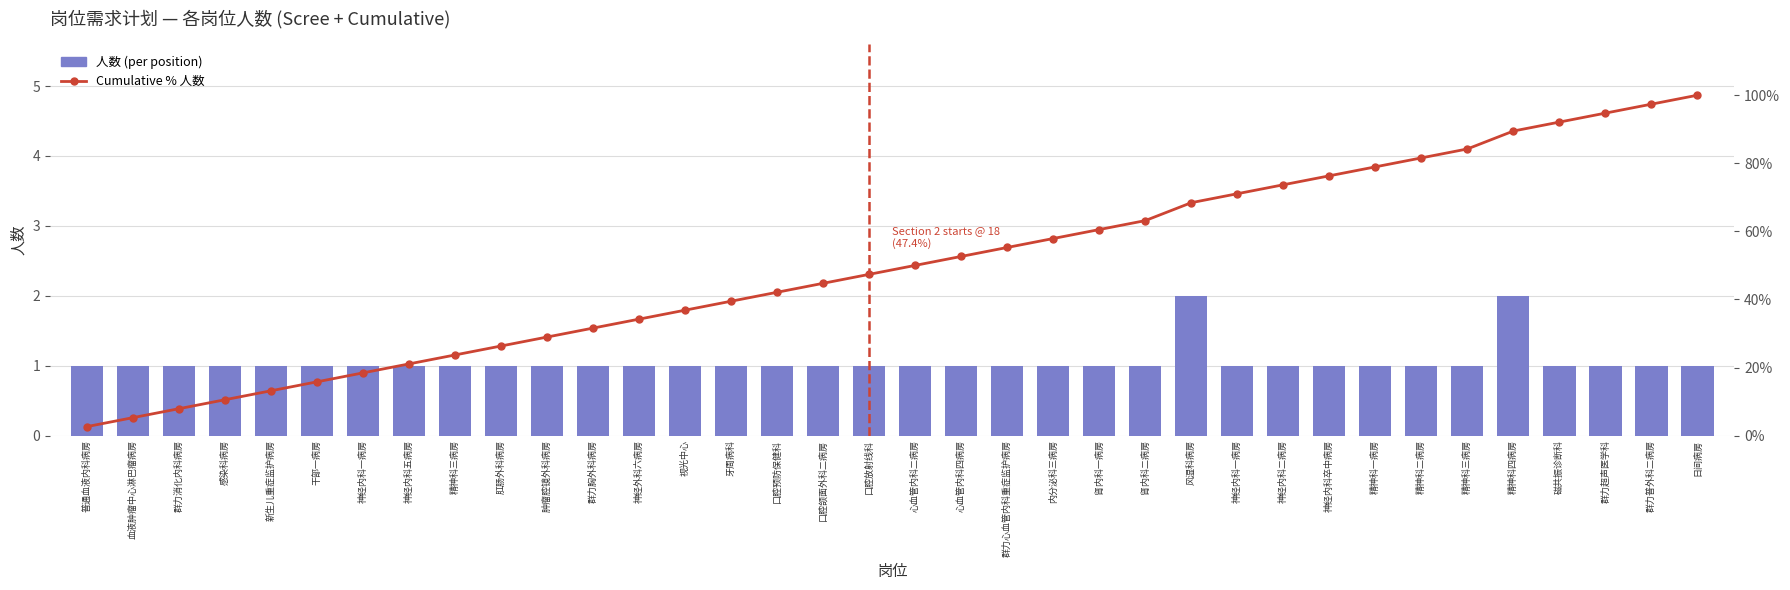

Is it true that 人数 (per position) equals 0.4 at 精神科三病房?

False